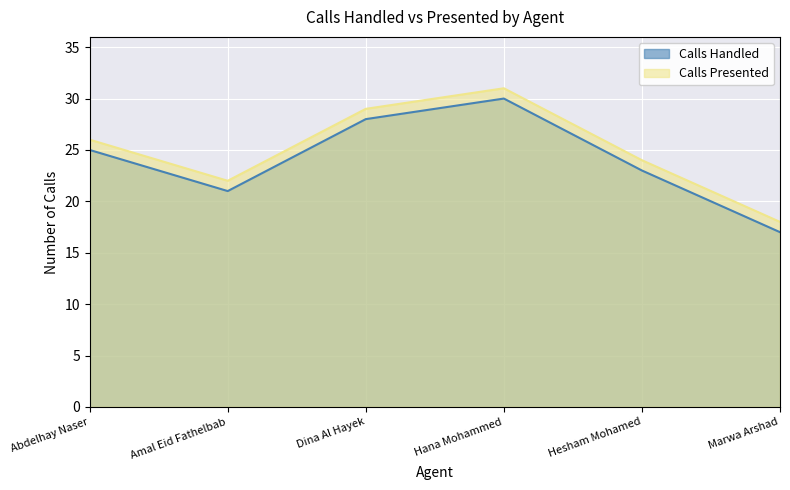

What are all the series names shown in the legend?

Calls Handled, Calls Presented